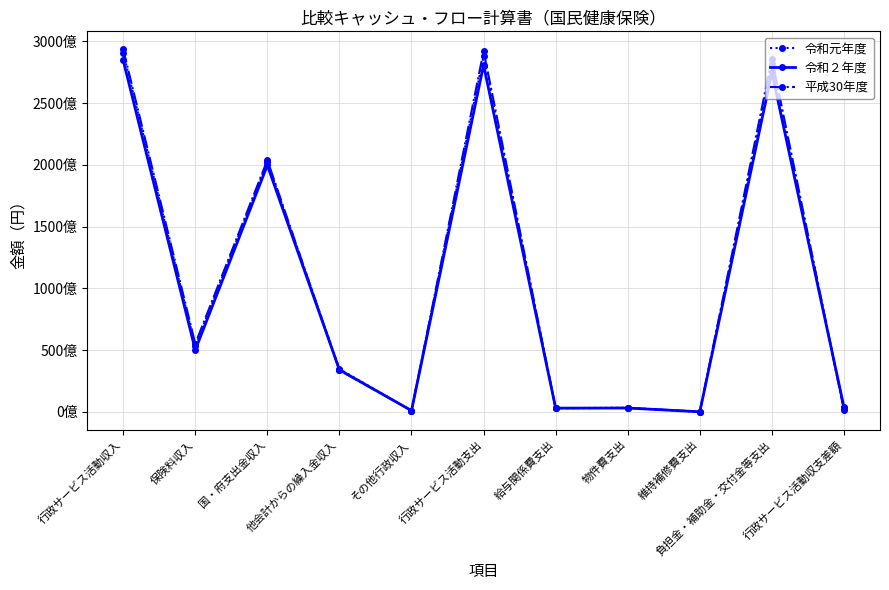

Read the 令和２年度 value at 維持補修費支出, to the nearest 100.

4240400